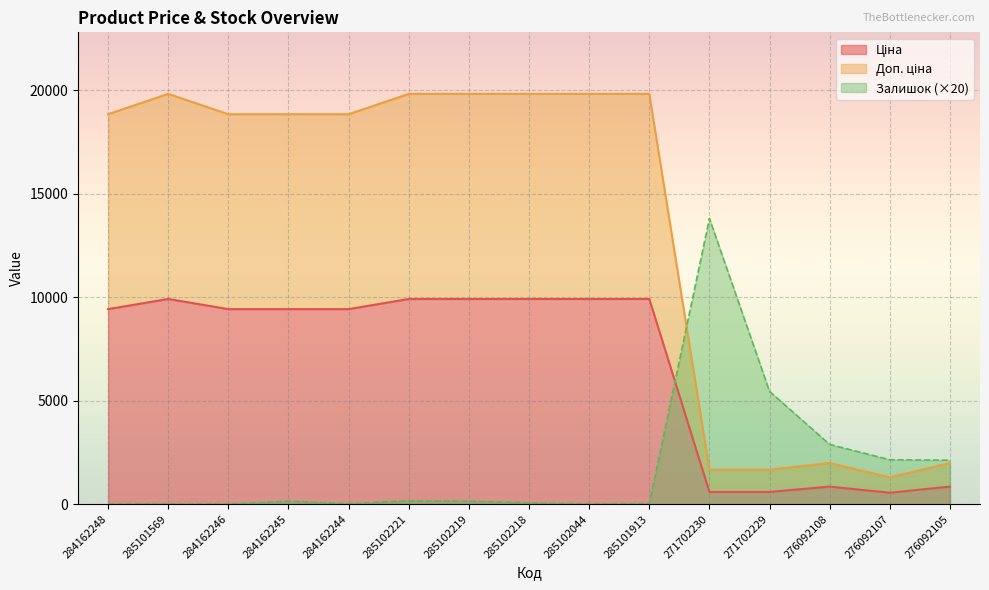

List the series in order of their peak value, highest first.

Доп. ціна, Залишок, Ціна